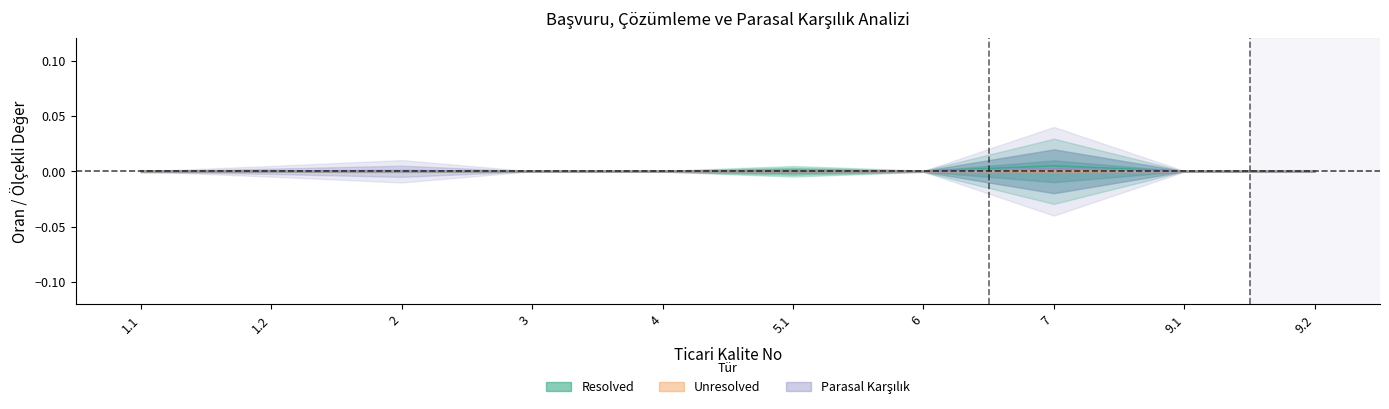

Is it true that Resolved equals 0.0 at 1.1?

False